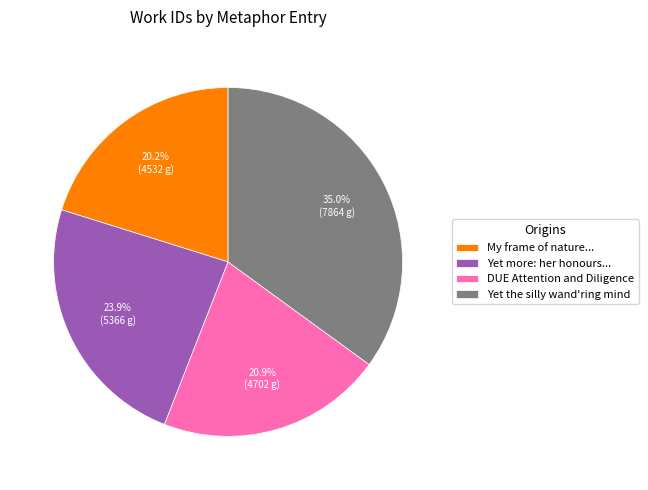

Which slice is the largest?

Yet the silly wand'ring mind